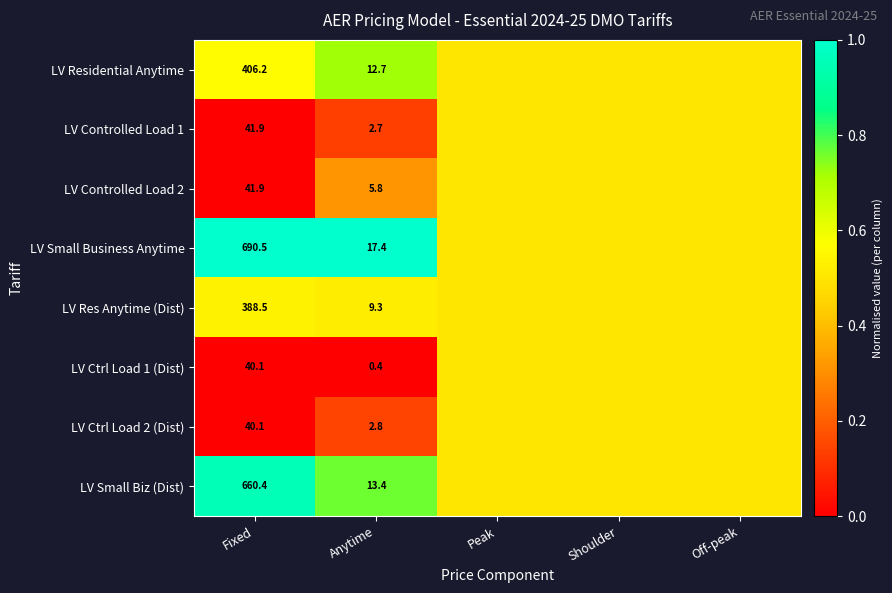

What is the difference between the highest and lowest values at Anytime?

17.0